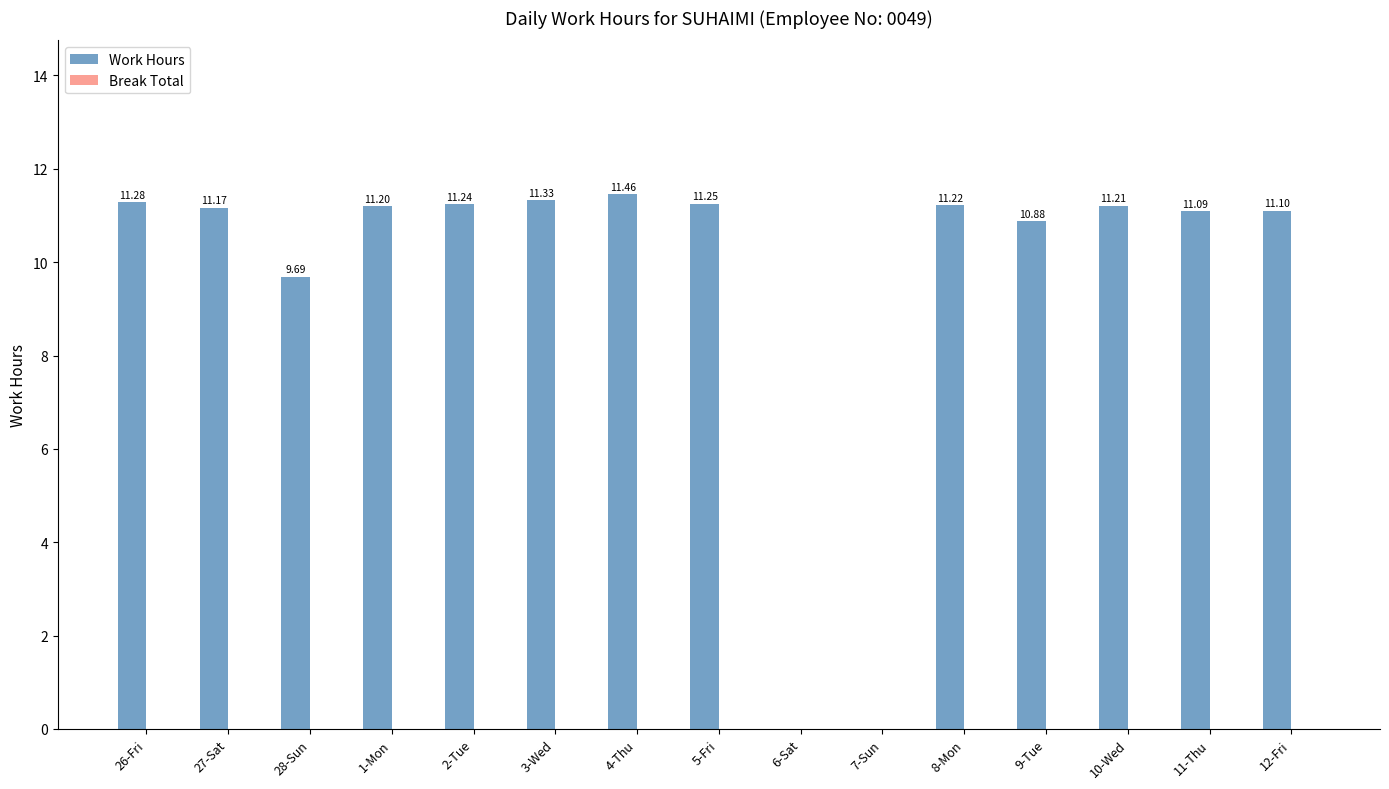

Approximately how many times larger is the value at 26-Fri compared to 12-Fri?

1.0